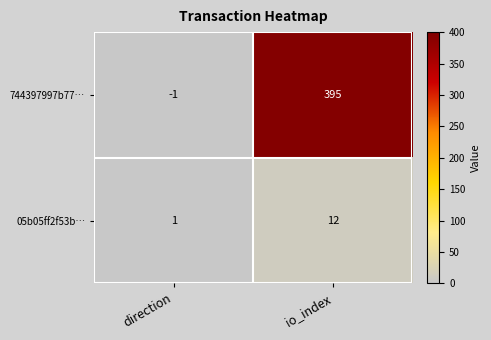

What is the sum of the 744397997b77… values at direction and io_index?

394